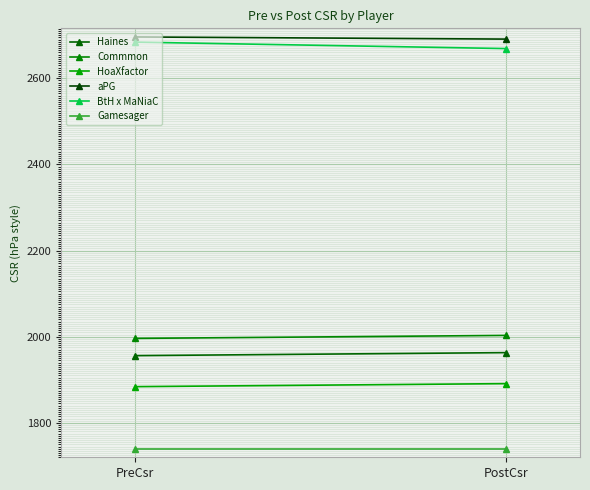

What is the average value of the Haines series?

1960